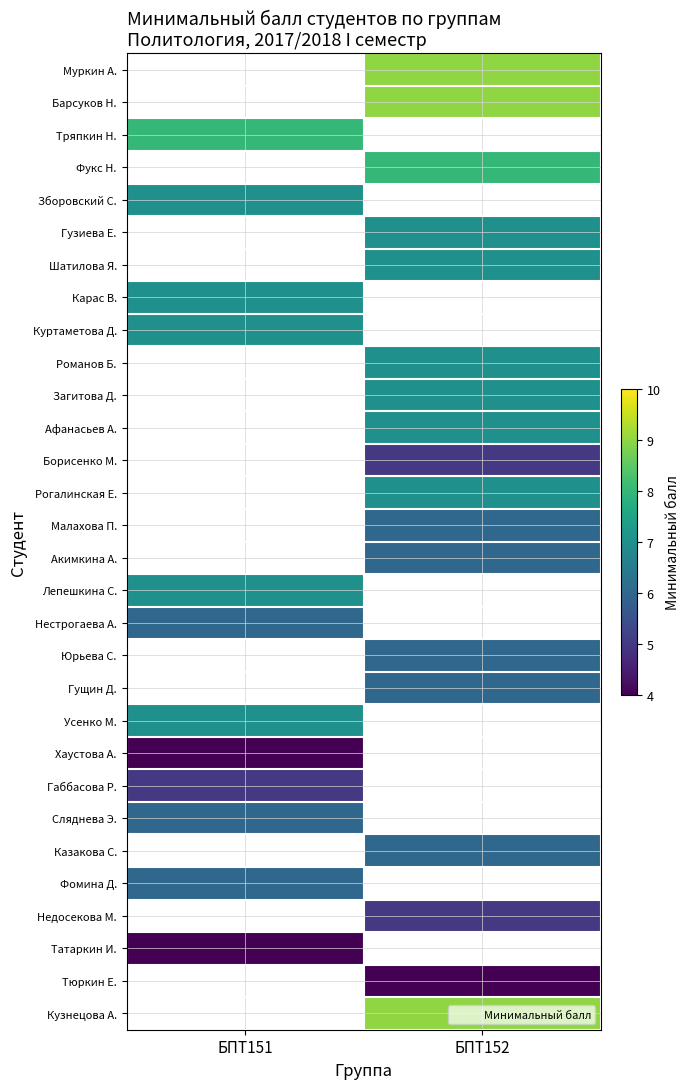

How many categories are shown in the chart?

2